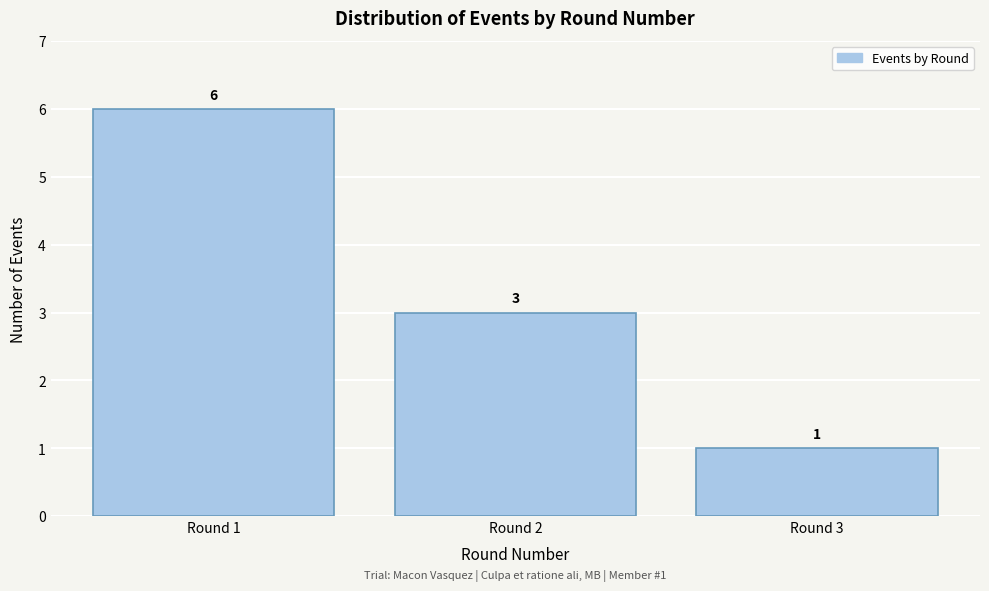

Which range on the x-axis has the tallest bar?

0.5 to 1.5